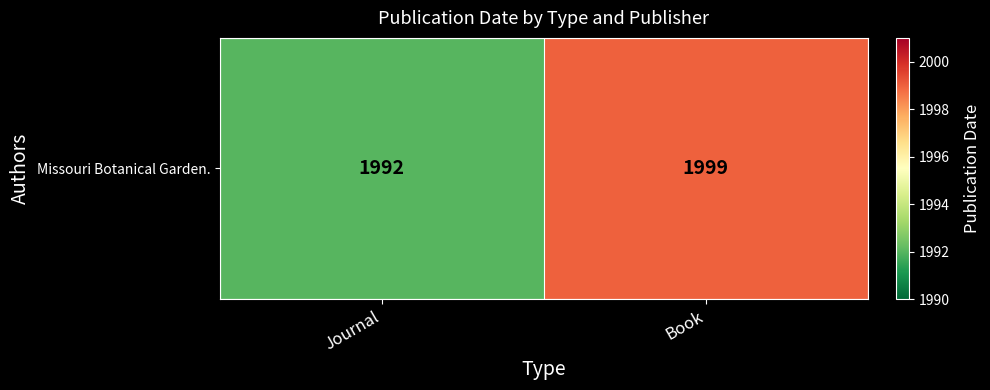

Reading right to left, extract all data points from this chart.

Book=1999	Journal=1992